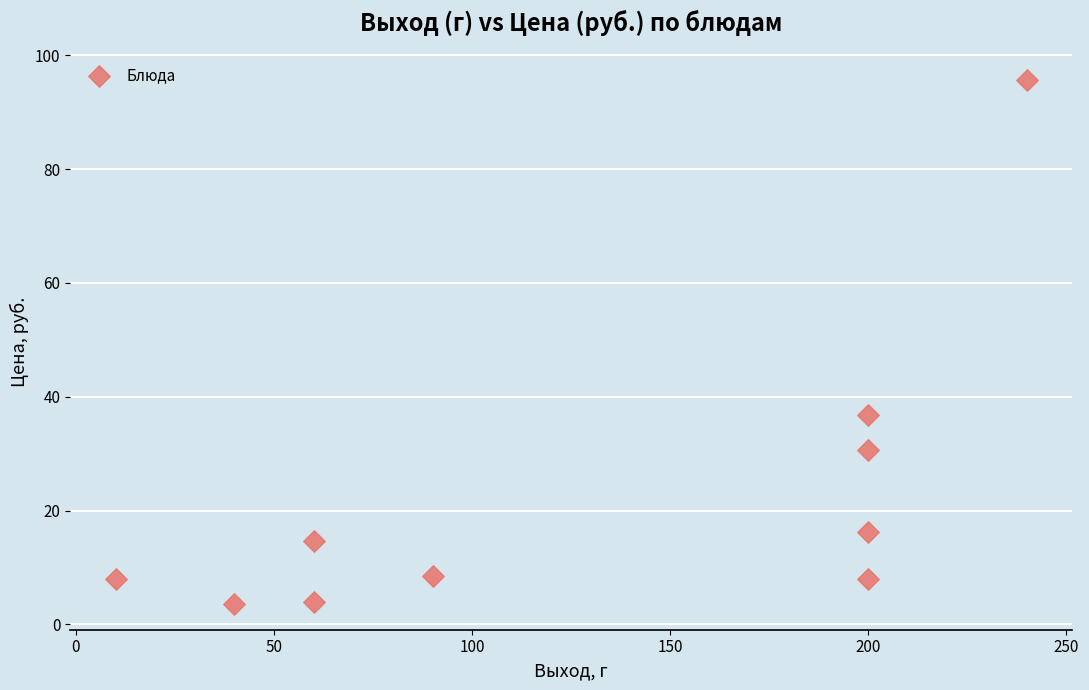

What is the average X value?

130.0